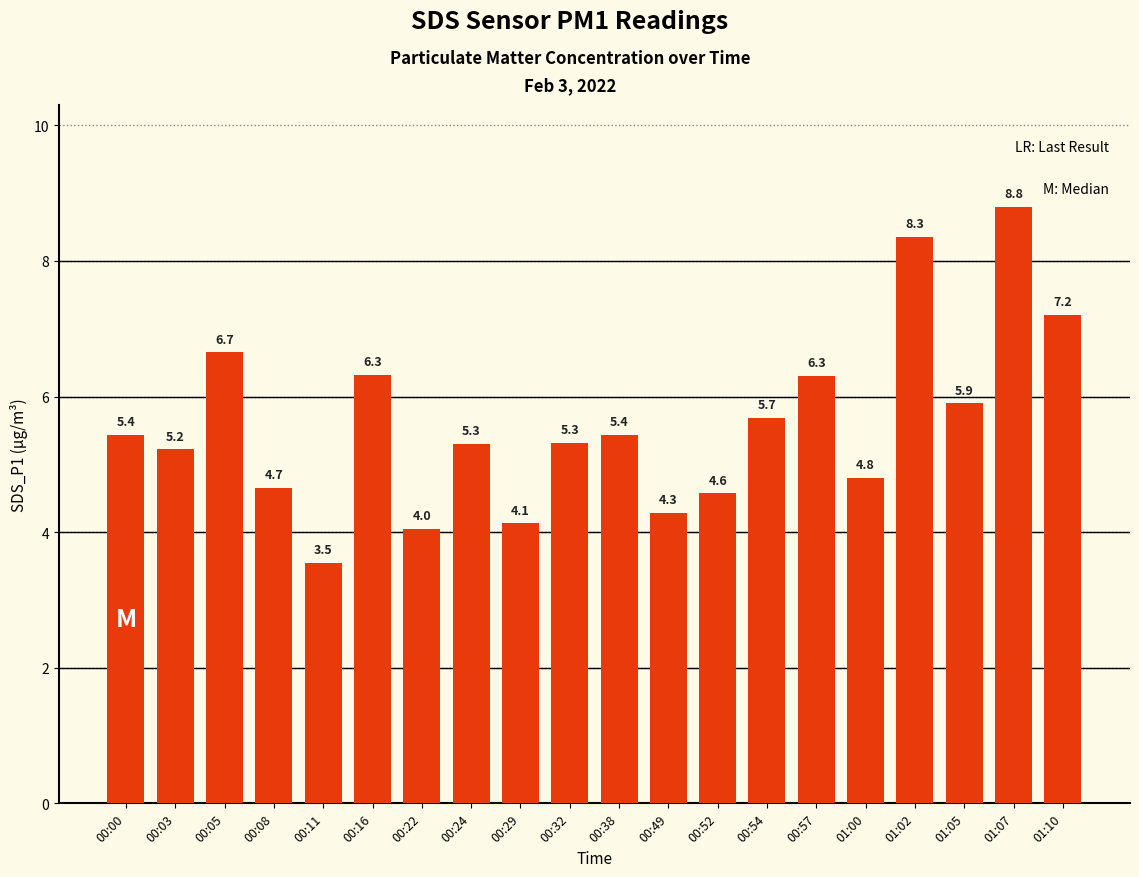

Read the value at 00:03.

5.2